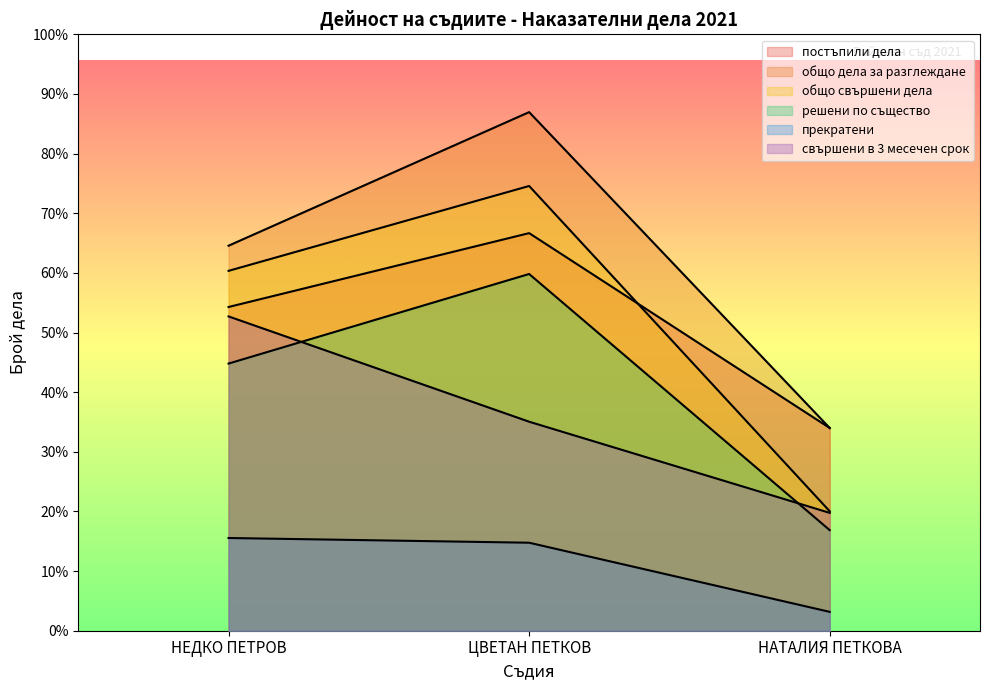

What is the lowest value of the общо дела за разглеждане series?

129